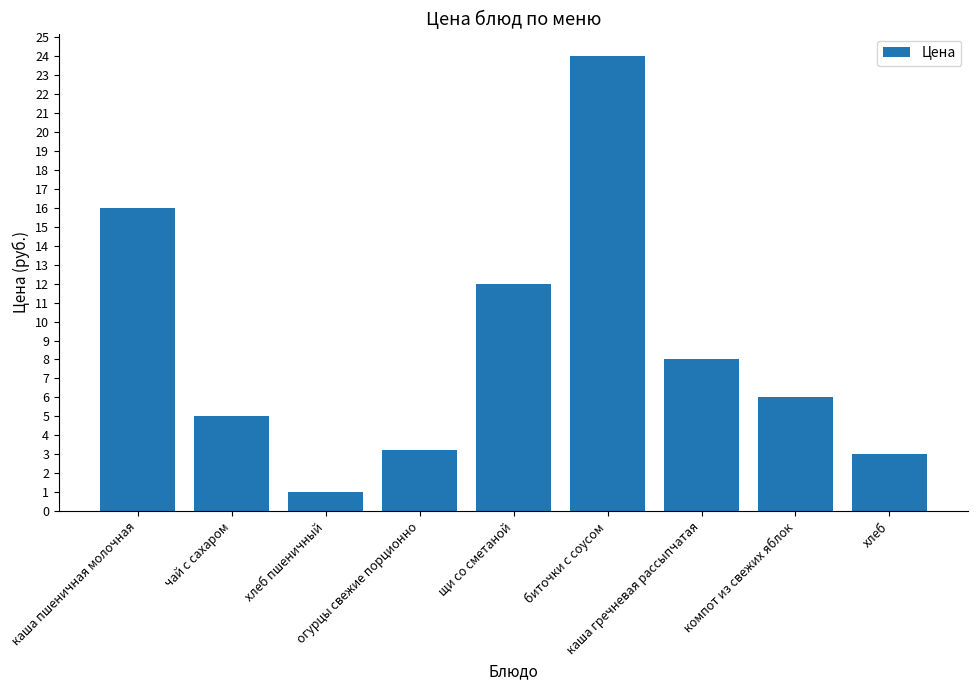

Does the chart contain stacked bars?

No